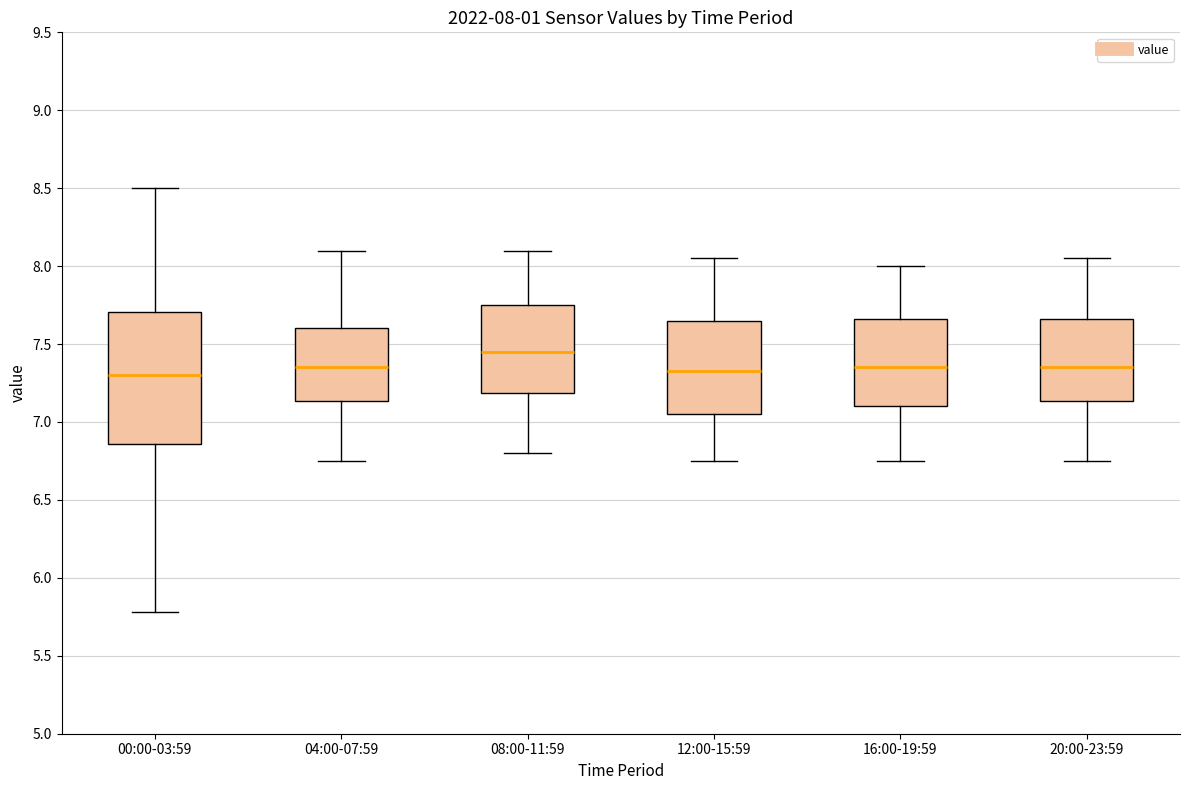

Comparing the boxes themselves (not the whiskers), which one is the tallest?

00:00-03:59